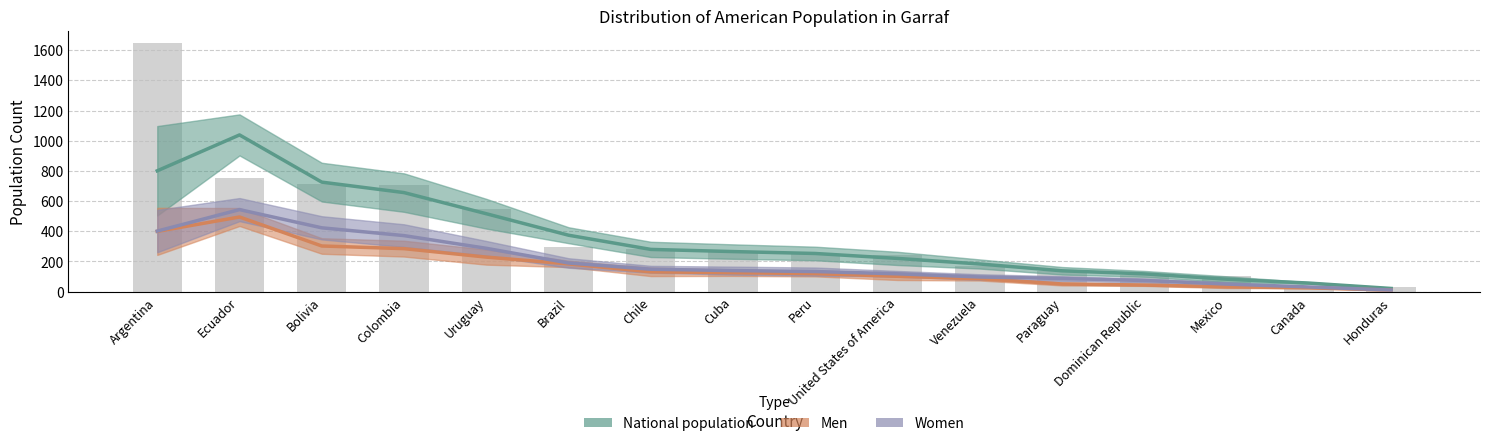

The value of Men at Colombia is 285.0. True or false?

True